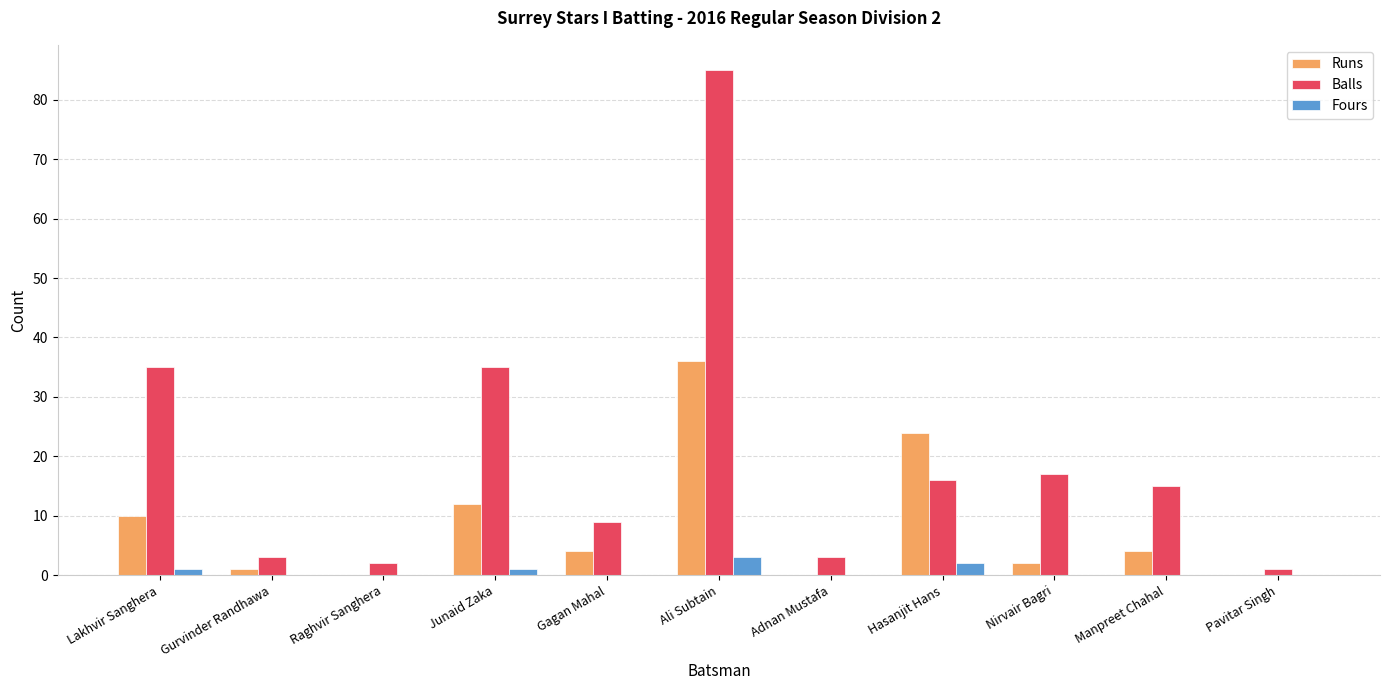

Which series has the largest total across all categories?

Balls